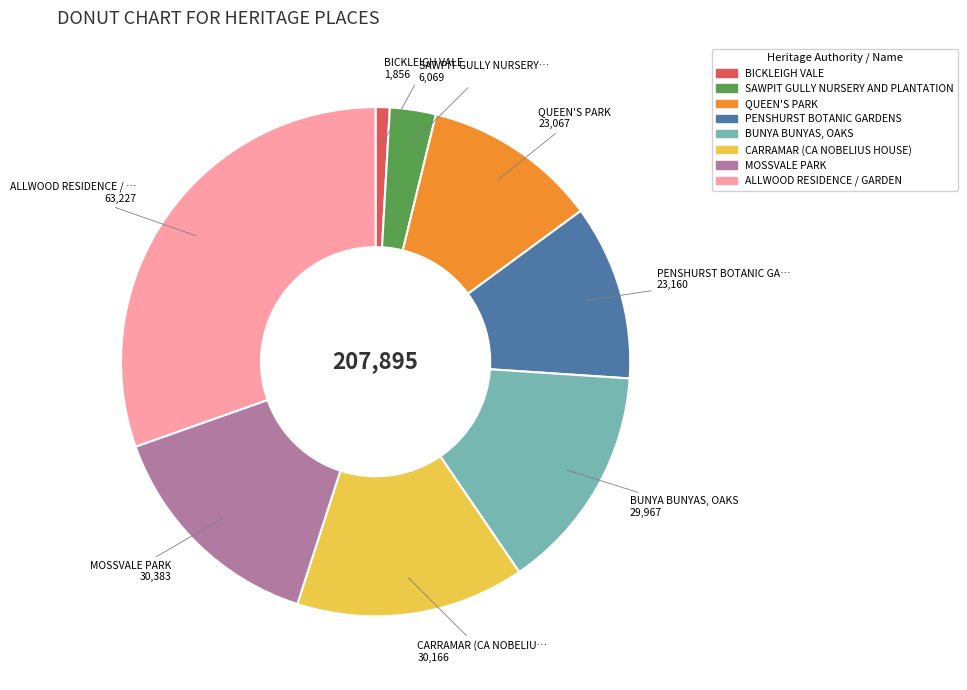

Is there any slice that represents more than half of the pie?

No